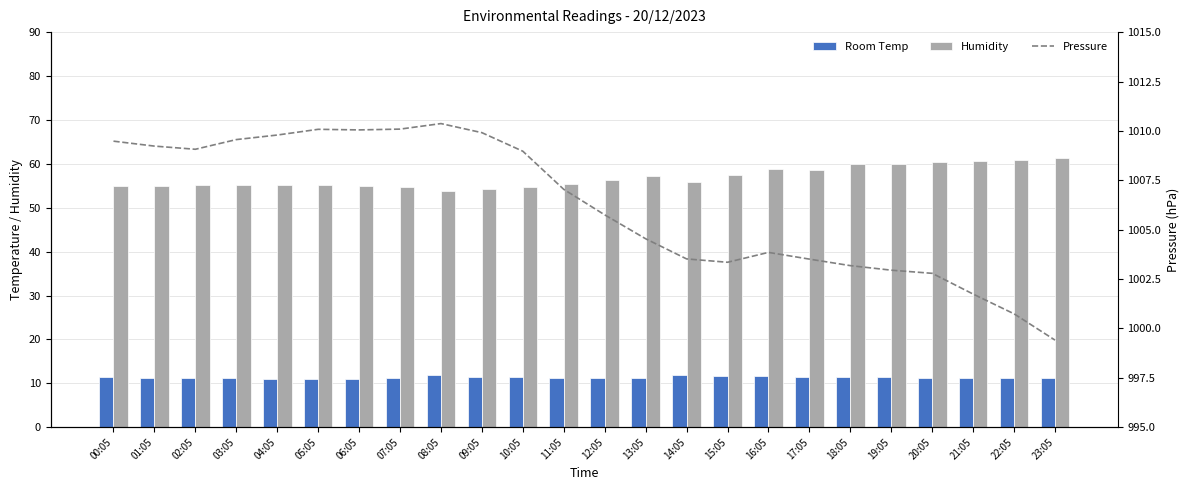

Reading right to left, list all the values displayed in this chart.

Room Temp: 11.3	11.3	11.3	11.3	11.4	11.4	11.5	11.6	11.8	11.9	11.2	11.2	11.3	11.4	11.6	11.9	11.1	11.0	11.0	11.1	11.1	11.2	11.3	11.3
Humidity: 61.4	61.0	60.6	60.4	60.0	60.0	58.6	58.9	57.5	55.9	57.3	56.4	55.4	54.7	54.2	53.7	54.8	54.9	55.1	55.2	55.2	55.2	55.0	55.0
Pressure: 999.4	1000.7	1001.7	1002.8	1003.0	1003.2	1003.5	1003.9	1003.4	1003.5	1004.5	1005.8	1007.0	1009.0	1009.9	1010.4	1010.1	1010.0	1010.1	1009.8	1009.6	1009.1	1009.2	1009.5